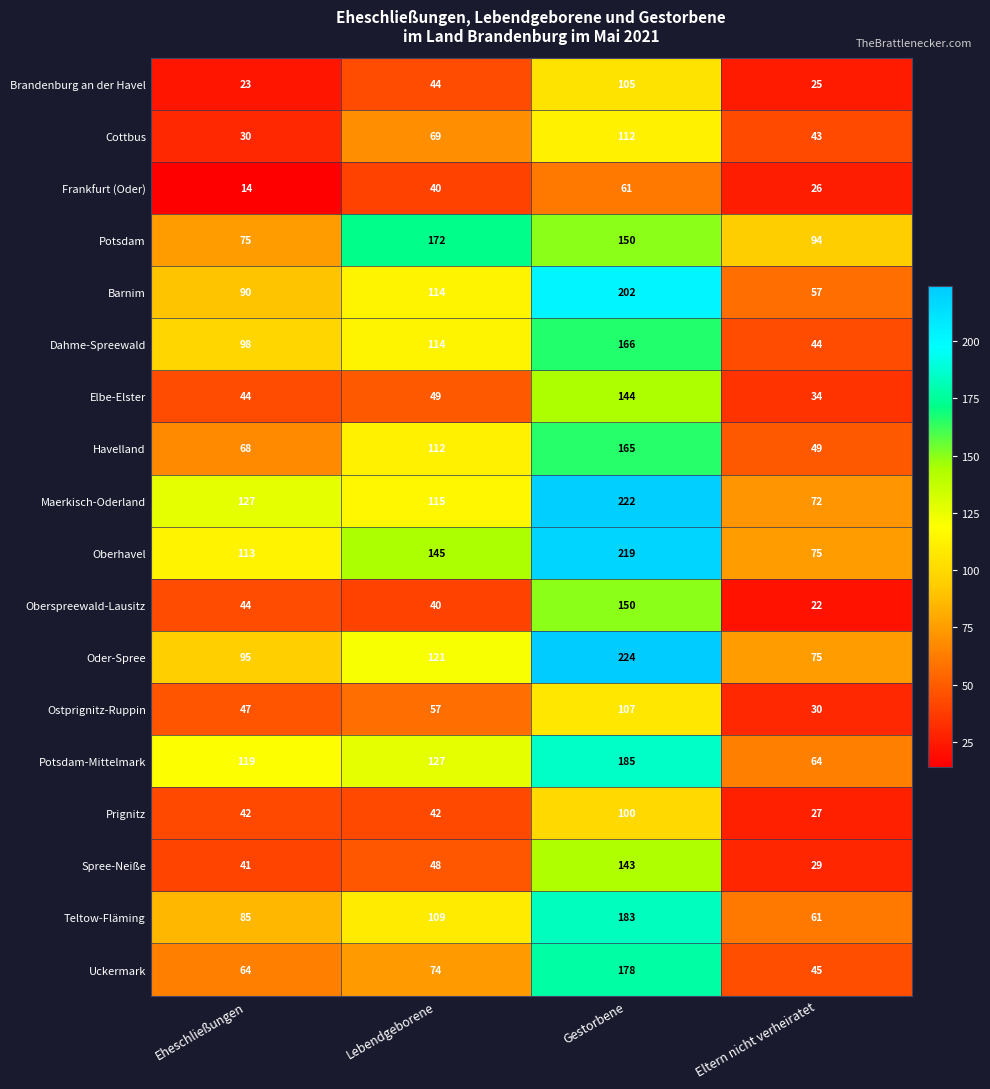

What is the sum of all Cottbus values?

254